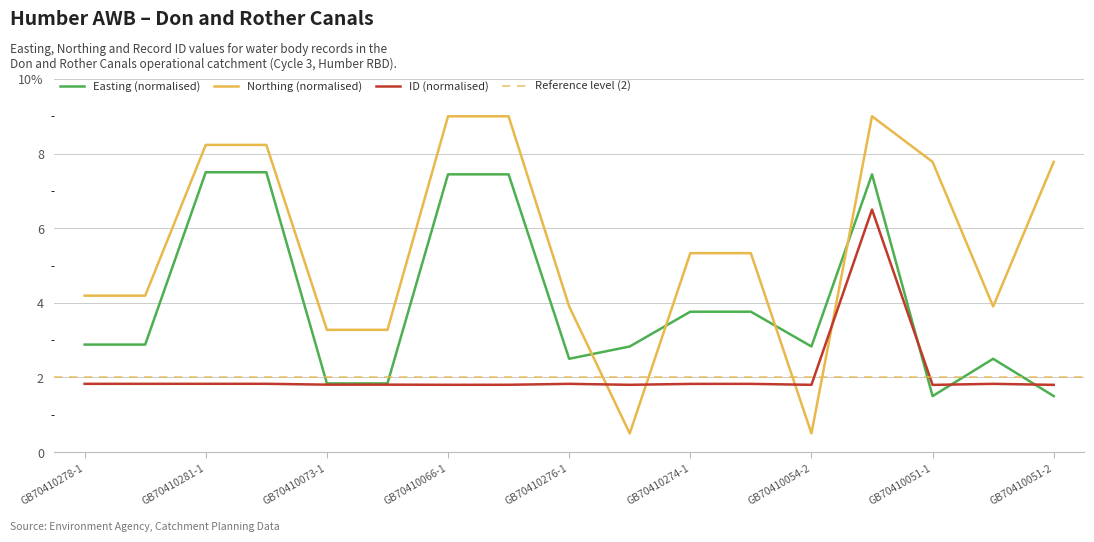

Reading left to right, extract all data points from this chart.

Easting: GB70410278-1=2.9	GB70410278-2=2.9	GB70410281-1=7.5	GB70410281-2=7.5	GB70410073-1=1.8	GB70410073-2=1.8	GB70410066-1=7.4	GB70410066-2=7.4	GB70410276-1=2.5	GB70410054-1=2.8	GB70410274-1=3.8	GB70410274-2=3.8	GB70410054-2=2.8	GB70410066-3=7.4	GB70410051-1=1.5	GB70410276-2=2.5	GB70410051-2=1.5
Northing: GB70410278-1=4.2	GB70410278-2=4.2	GB70410281-1=8.2	GB70410281-2=8.2	GB70410073-1=3.3	GB70410073-2=3.3	GB70410066-1=9.0	GB70410066-2=9.0	GB70410276-1=3.9	GB70410054-1=0.5	GB70410274-1=5.3	GB70410274-2=5.3	GB70410054-2=0.5	GB70410066-3=9.0	GB70410051-1=7.8	GB70410276-2=3.9	GB70410051-2=7.8
ID: GB70410278-1=1.8	GB70410278-2=1.8	GB70410281-1=1.8	GB70410281-2=1.8	GB70410073-1=1.8	GB70410073-2=1.8	GB70410066-1=1.8	GB70410066-2=1.8	GB70410276-1=1.8	GB70410054-1=1.8	GB70410274-1=1.8	GB70410274-2=1.8	GB70410054-2=1.8	GB70410066-3=6.5	GB70410051-1=1.8	GB70410276-2=1.8	GB70410051-2=1.8